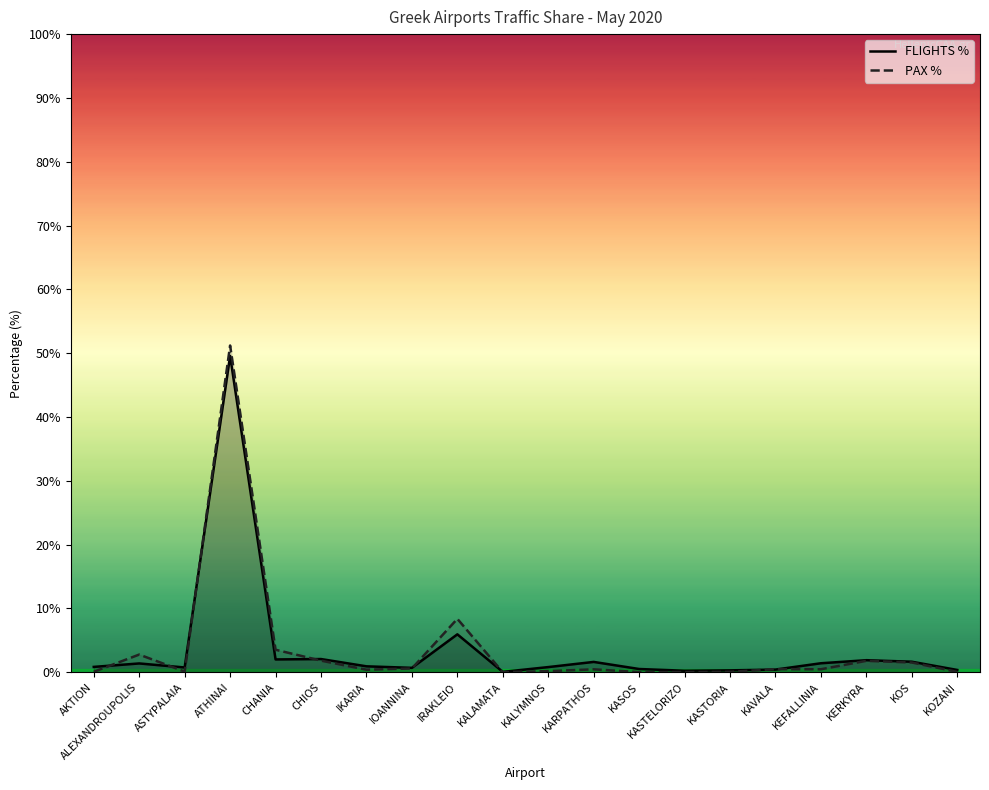

Which series has the largest total across all categories?

PAX %